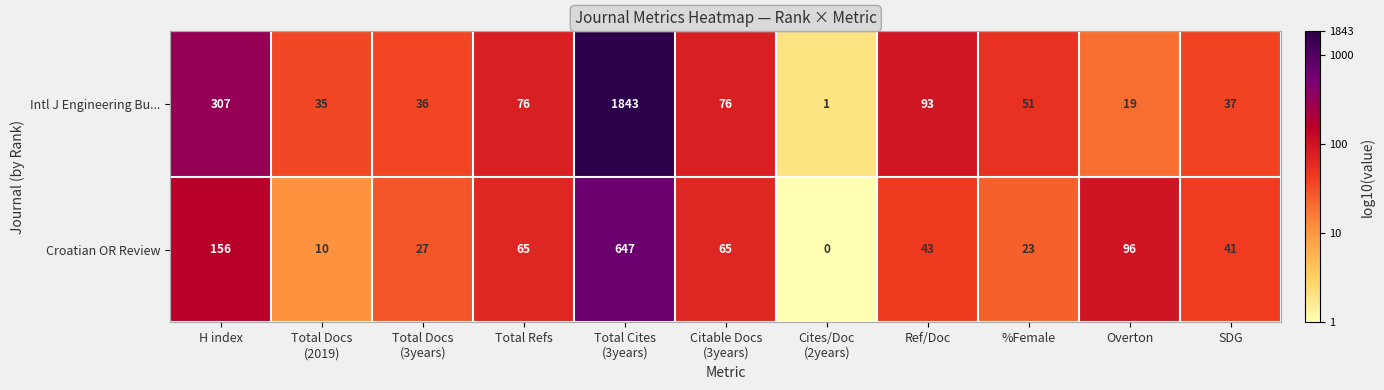

What is the greatest value displayed?

1843